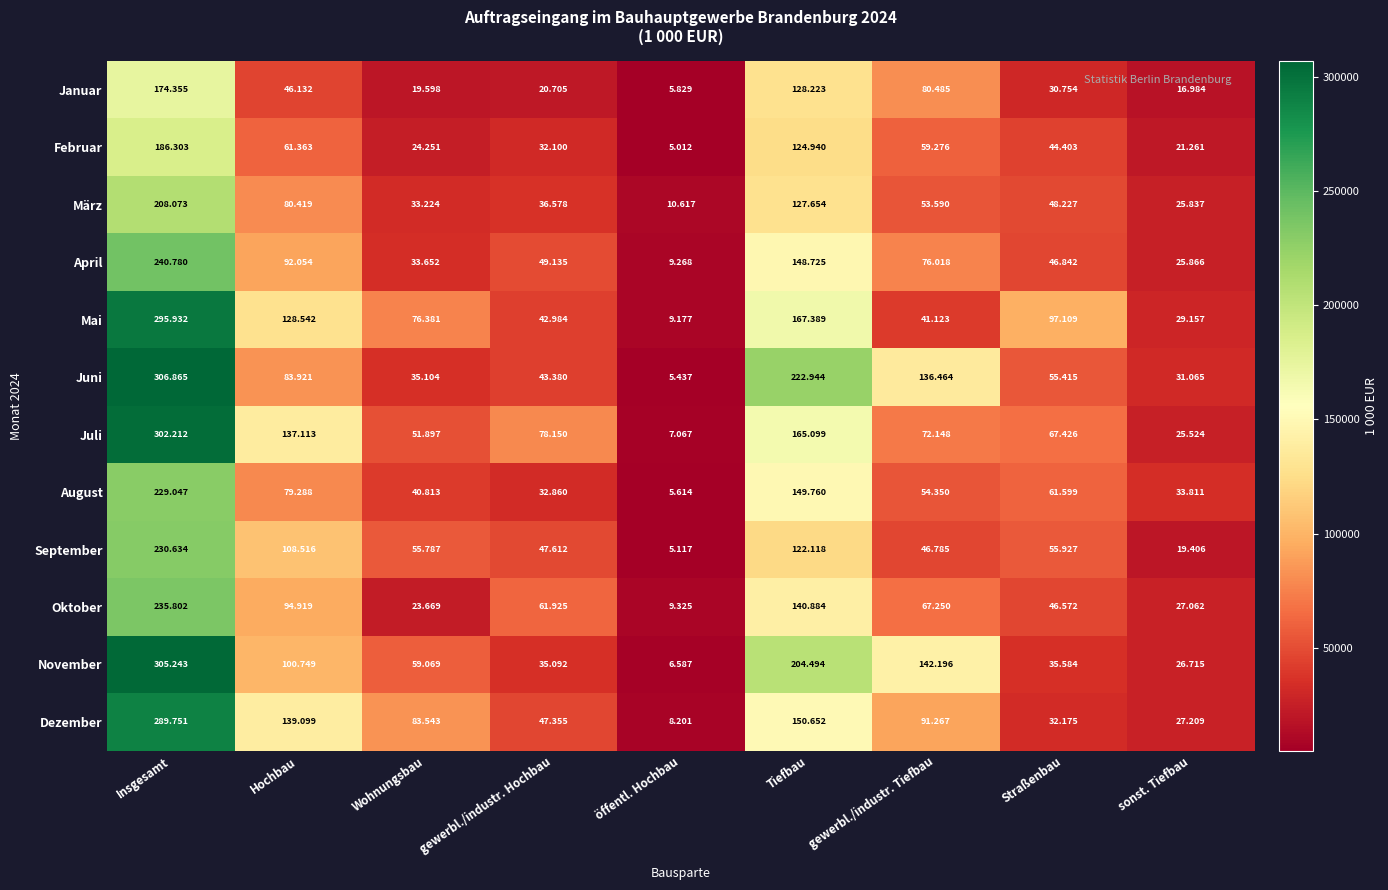

Which series has the largest total across all categories?

Juni